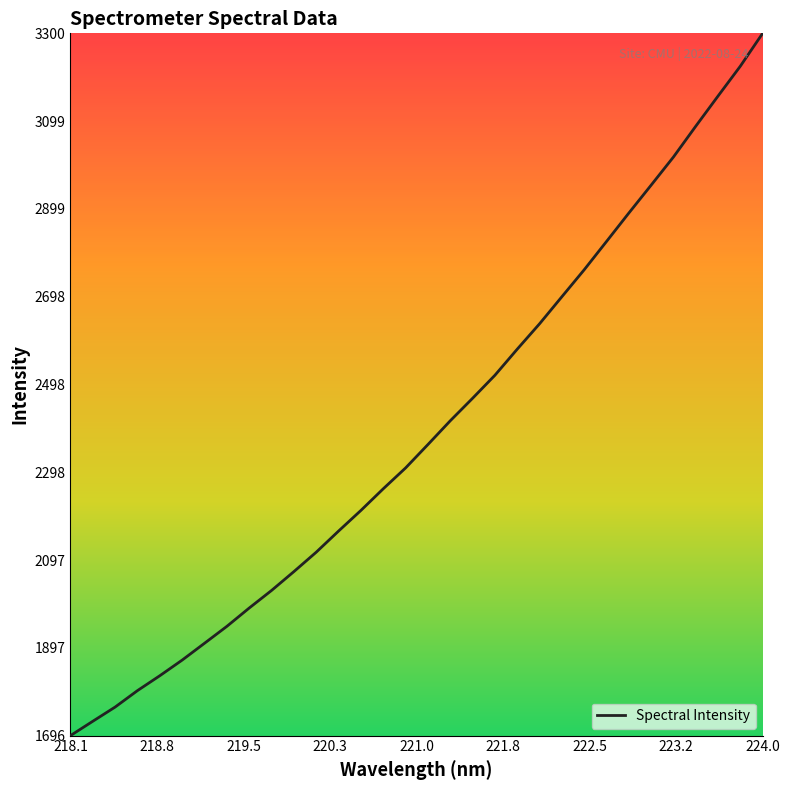

What is the maximum value shown in the chart?

3299.6